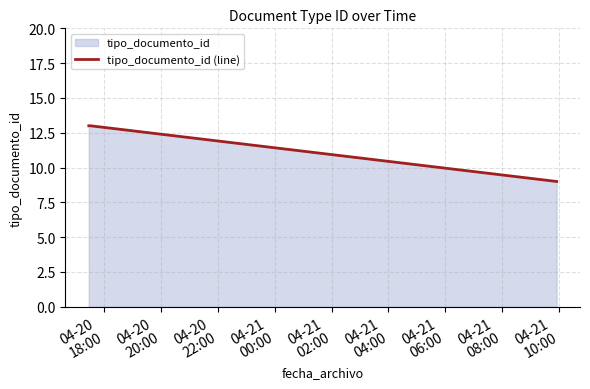

What is the greatest value displayed?

13